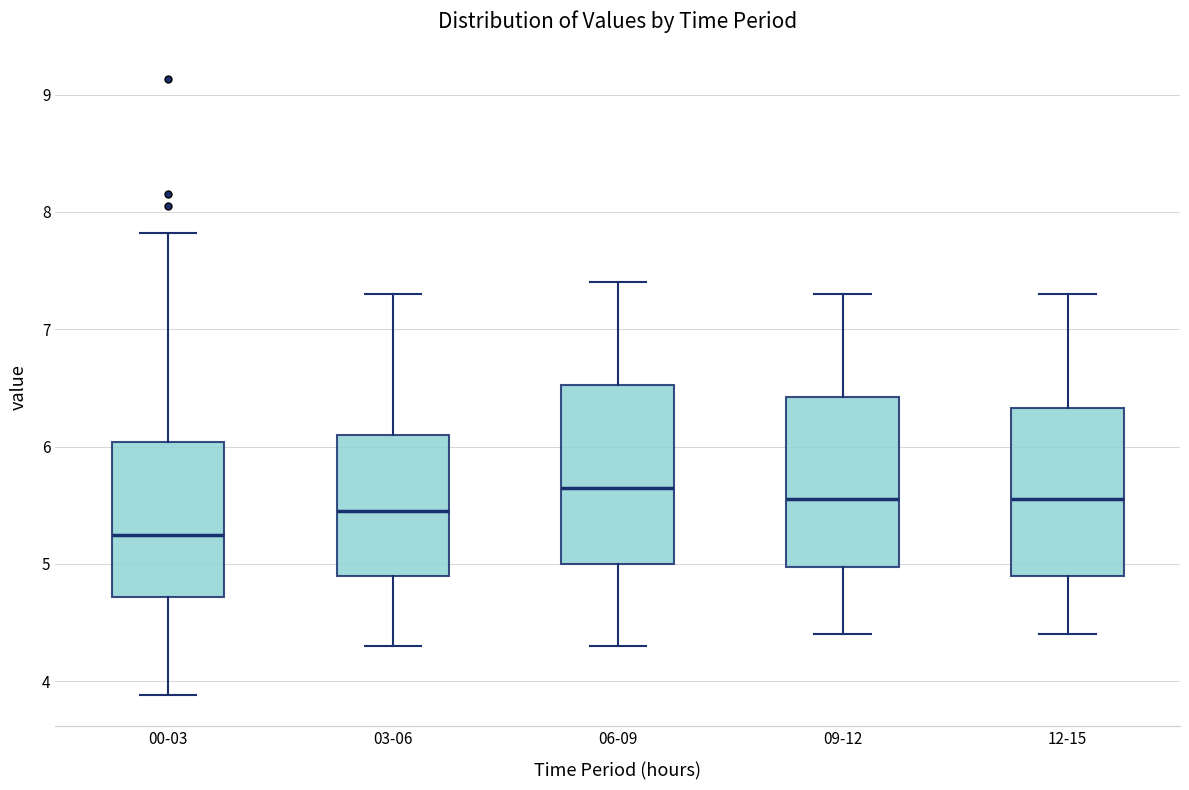

Which box's median line is the highest?

06-09